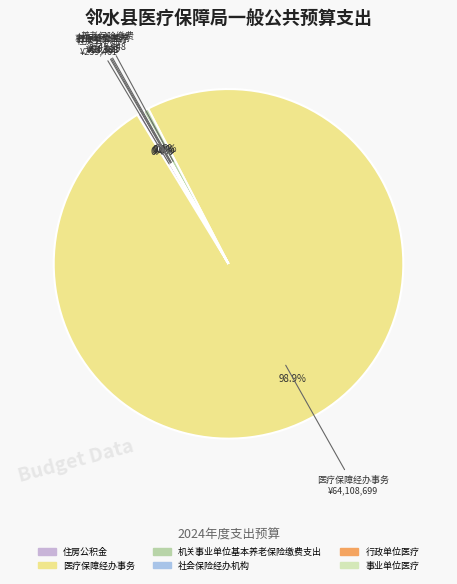

Which category has the biggest portion of the pie?

医疗保障经办事务